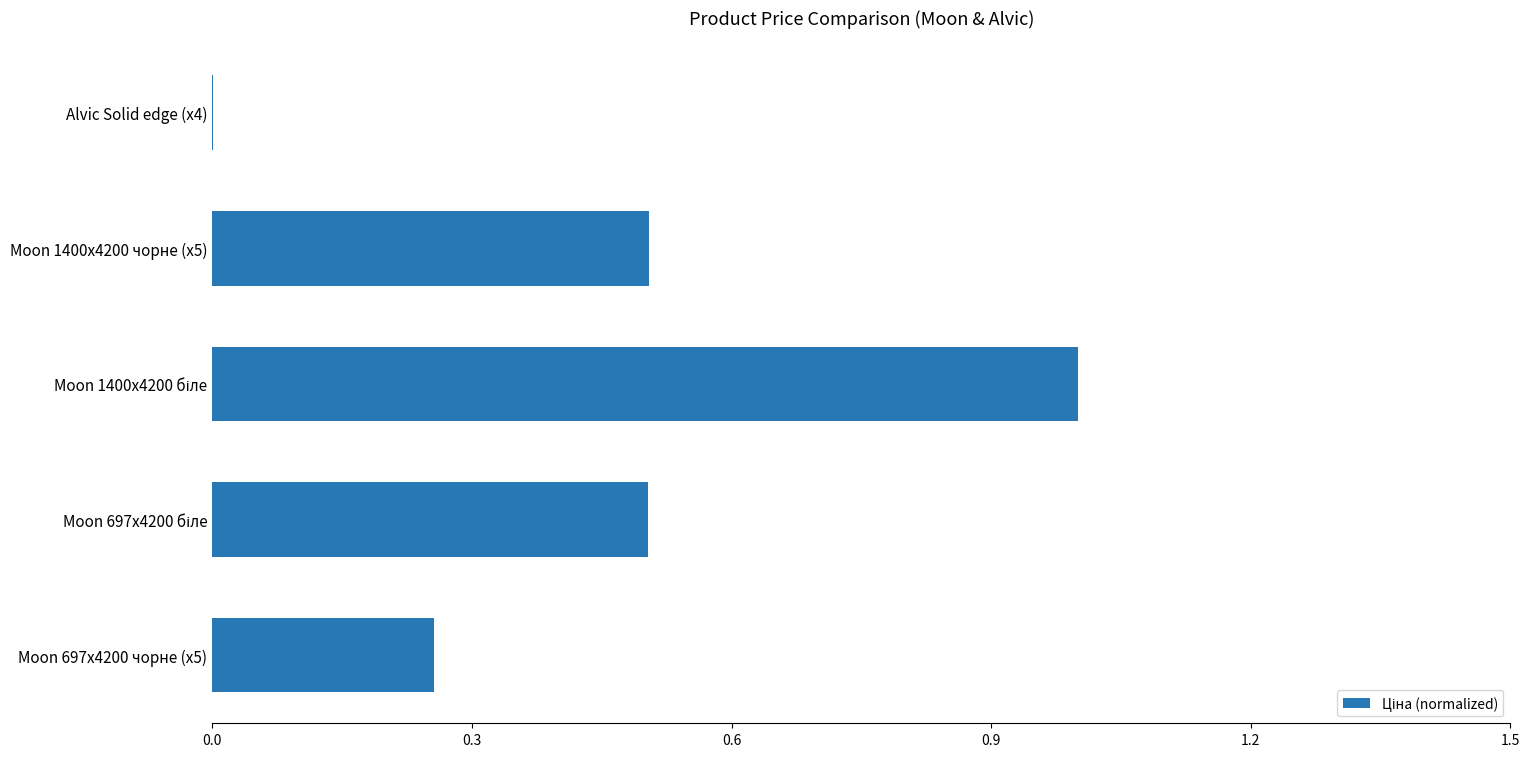

The chart shows a value of 0.5 at Moon 1400x4200 чорне (x5). True or false?

True